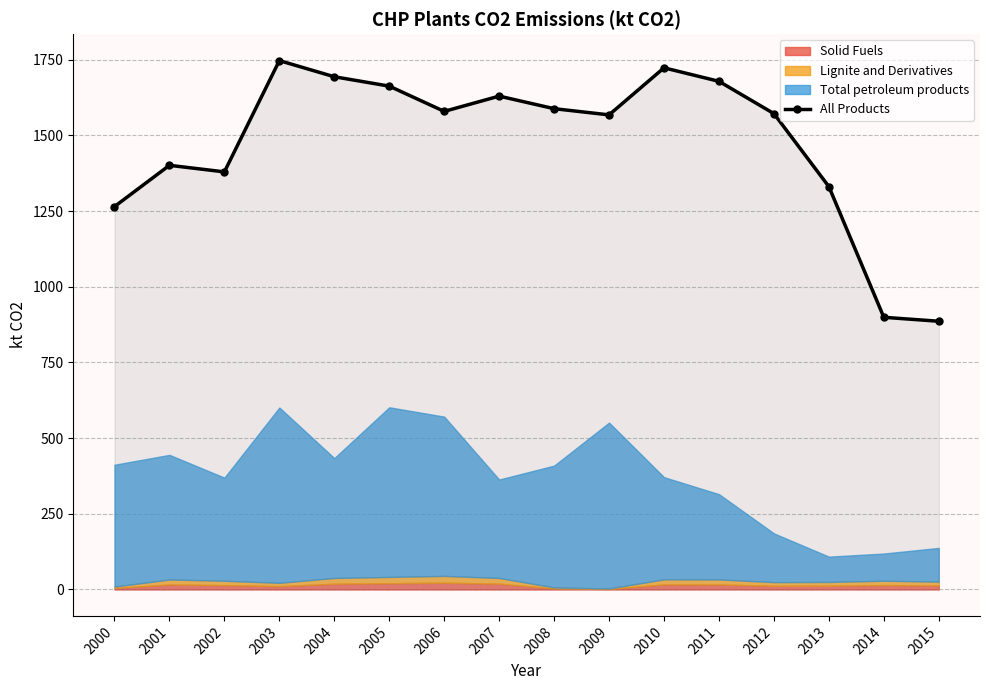

How many points are higher than both their immediate neighbors (excluding endpoints)?

4